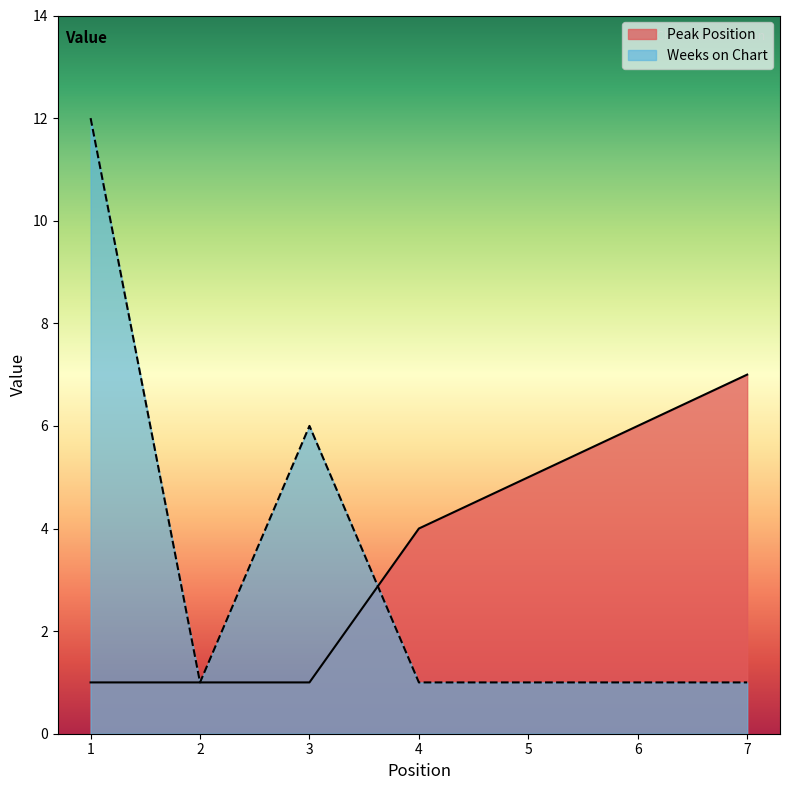

What is the spread (max minus min) of values at 6?

5